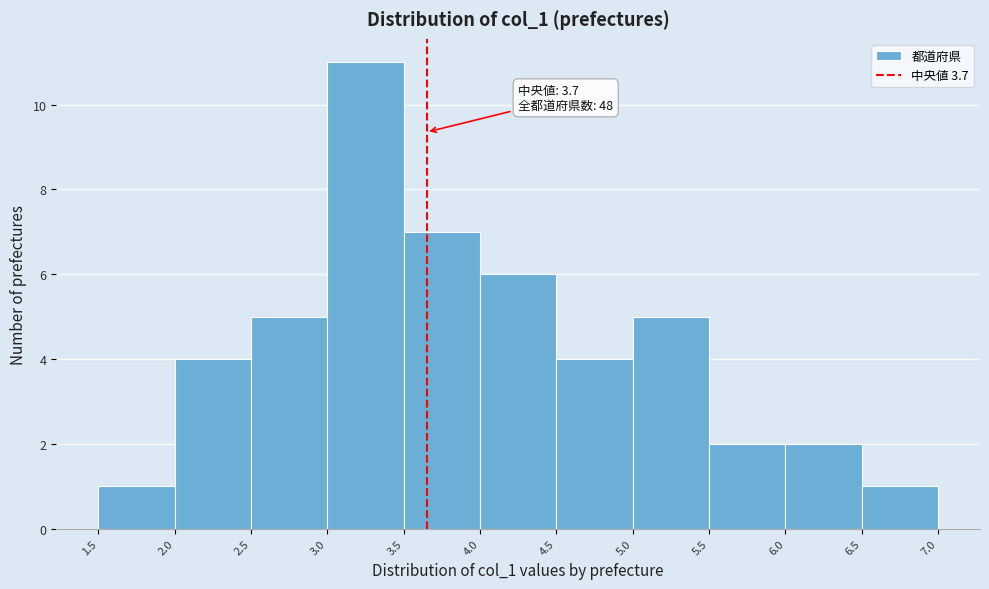

Over which range of the x-axis is the bar tallest?

3.0 to 3.5